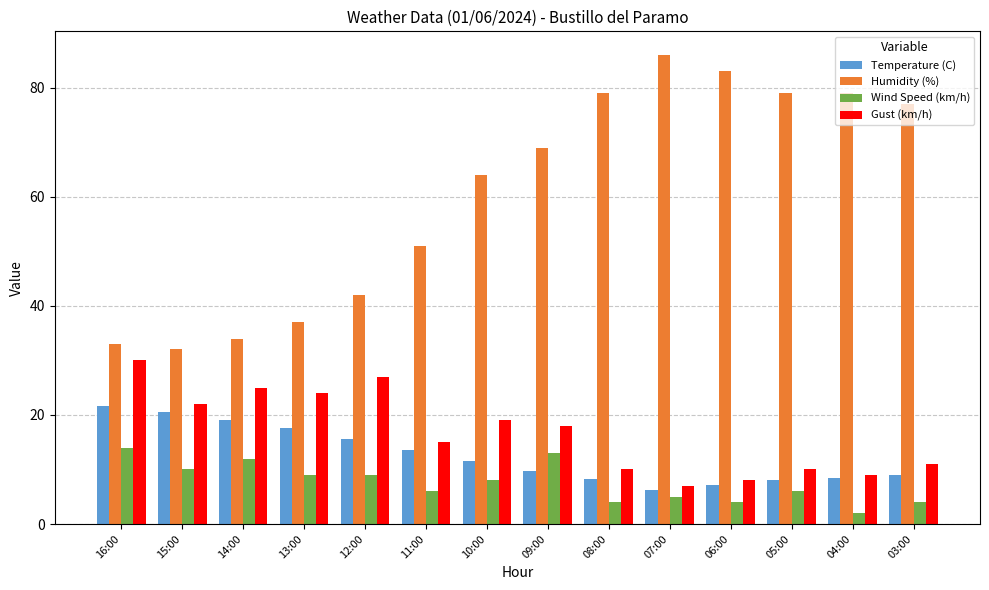

At how many categories does at least one series exceed 61?

8